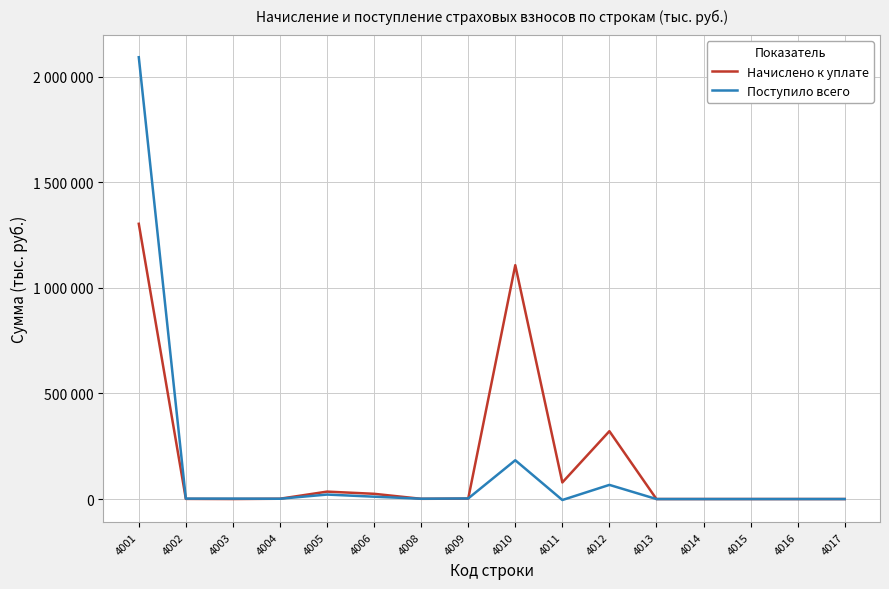

At which category is the sum across all series the highest?

4001